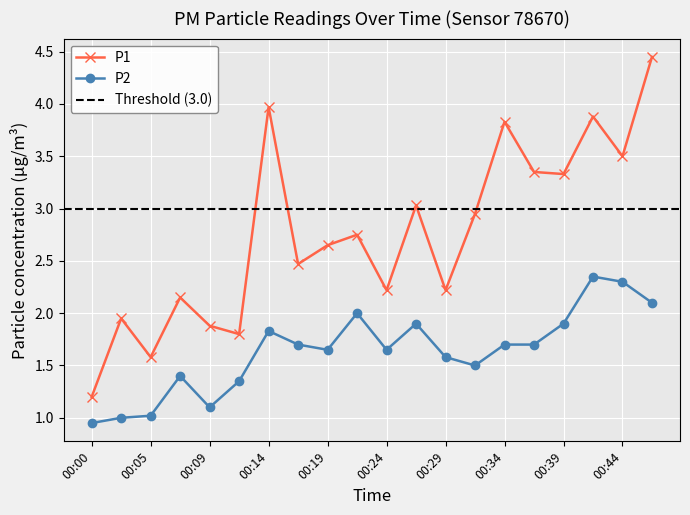

How many data points in P2 are less than 1?

1